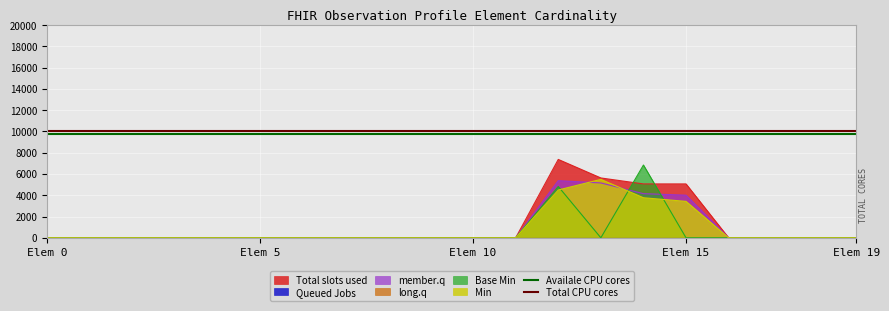

What is the value of the Availale CPU cores point at the 2nd from the left?

9800